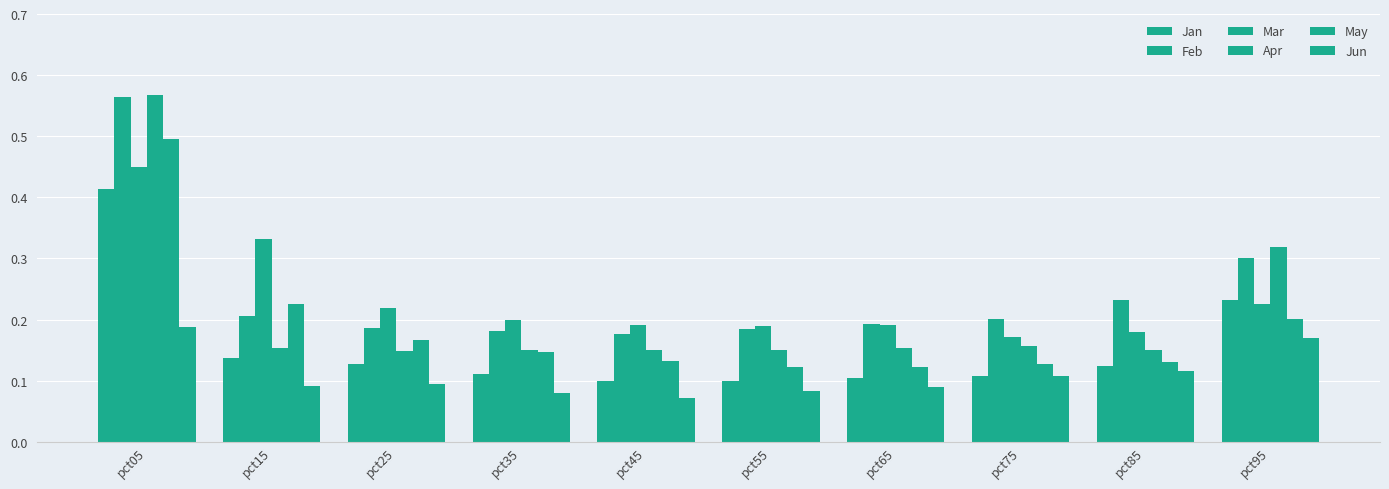

Does the chart contain any negative values?

No